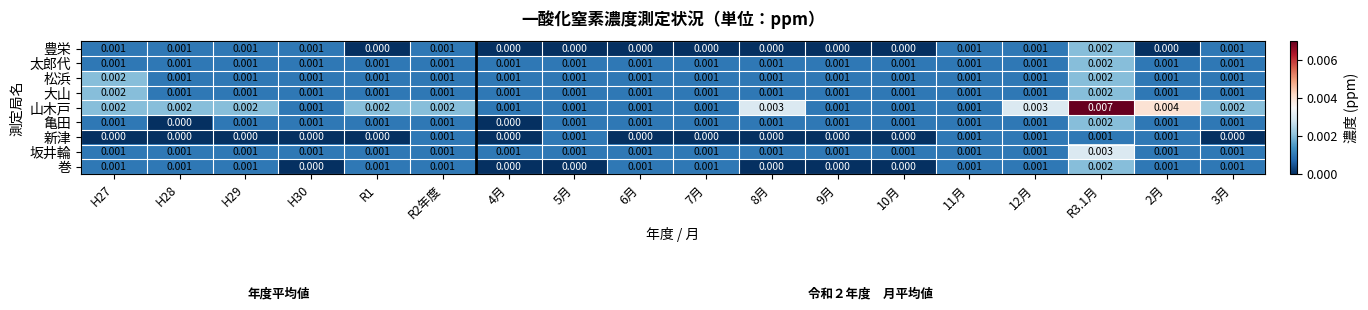

Is the value of 山木戸 at H27 greater than the value of 太郎代 at 7月?

Yes